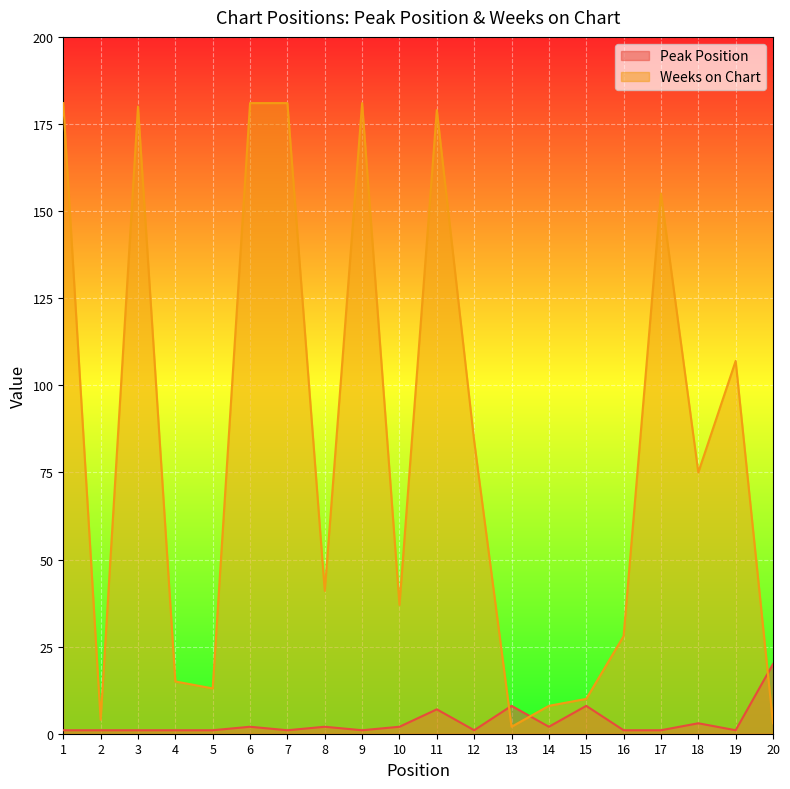

What are all the series names shown in the legend?

Peak Position, Weeks on Chart